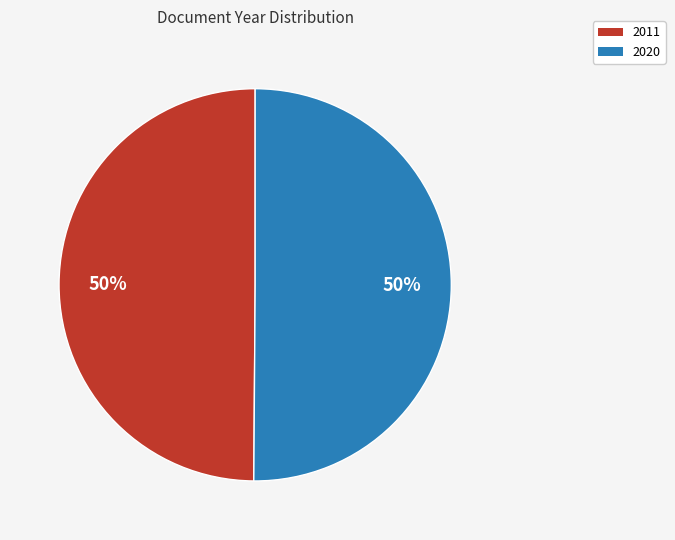

What percentage is the 2011 slice, to the nearest percent?

50%